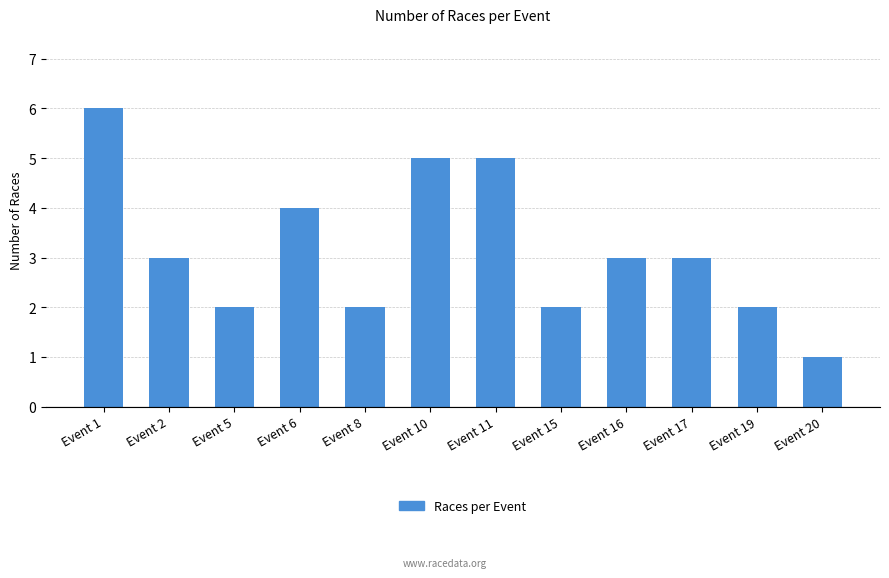

What is the value of the 11th bar from the left?

2